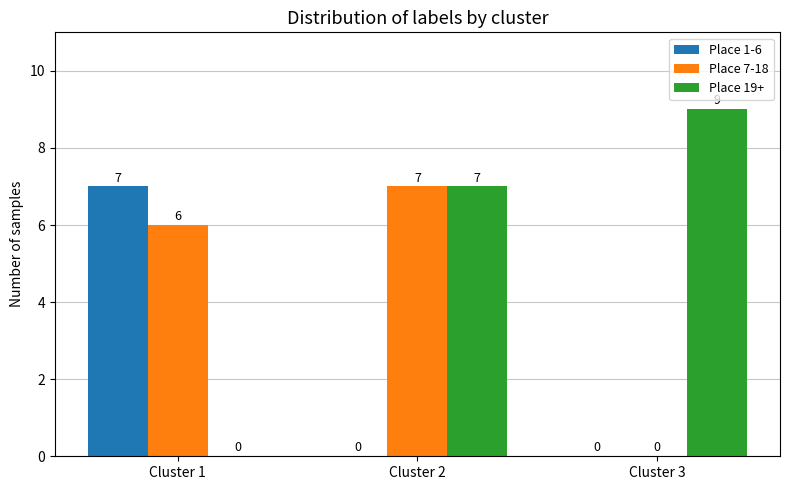

Which series has the largest range (max minus min)?

Place 19+